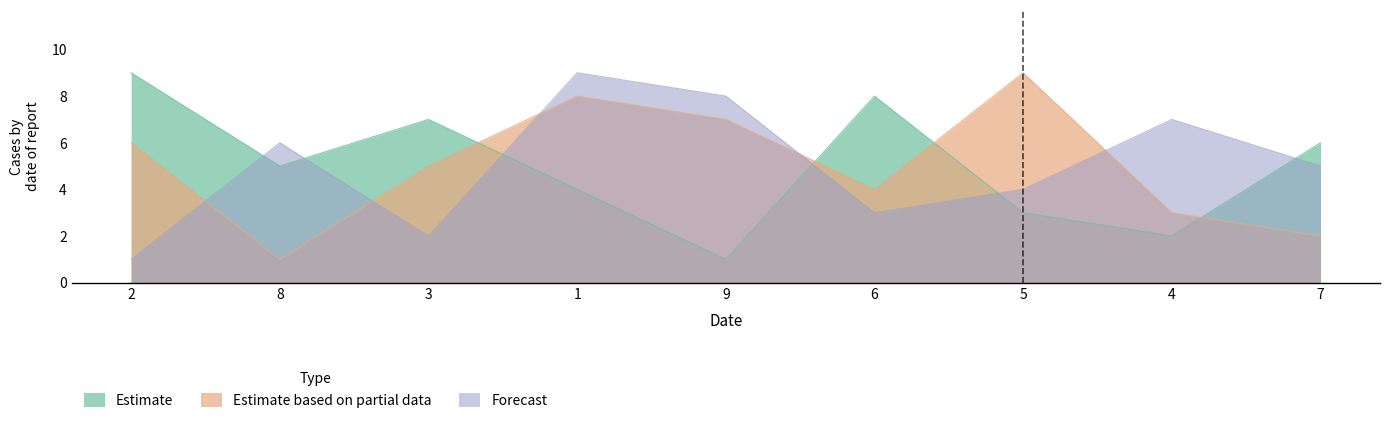

At which label is col_7 closest to 5?

7